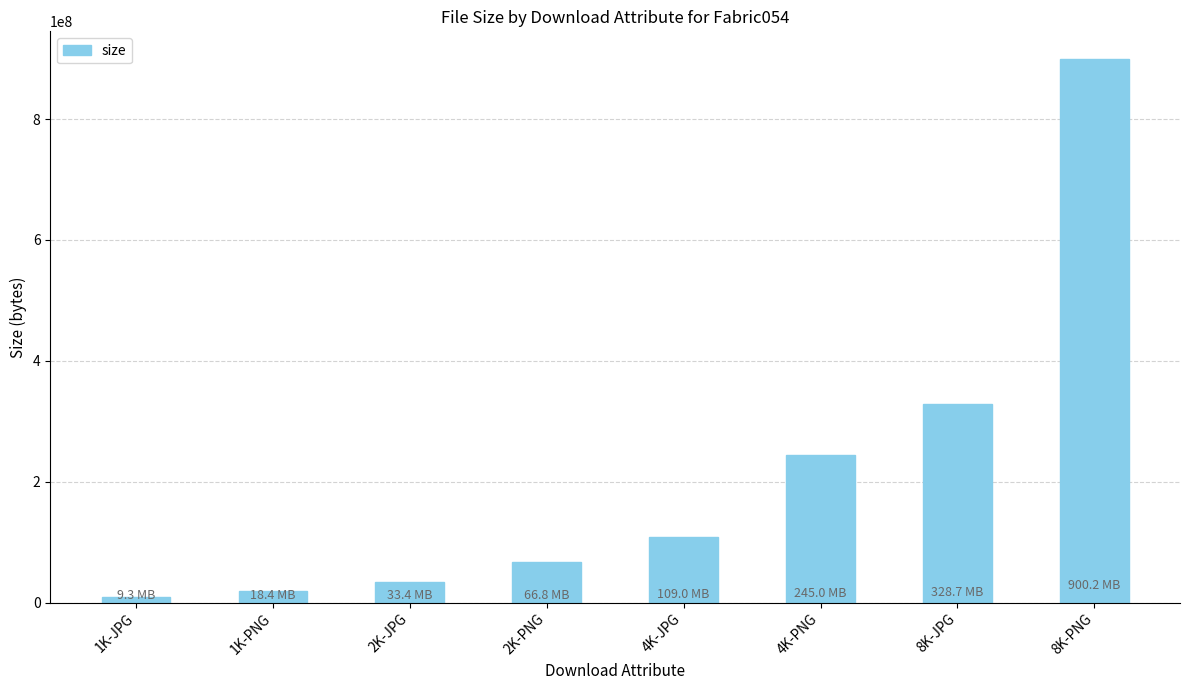

What is the difference between the values at 4K-JPG and 2K-PNG?

42225166